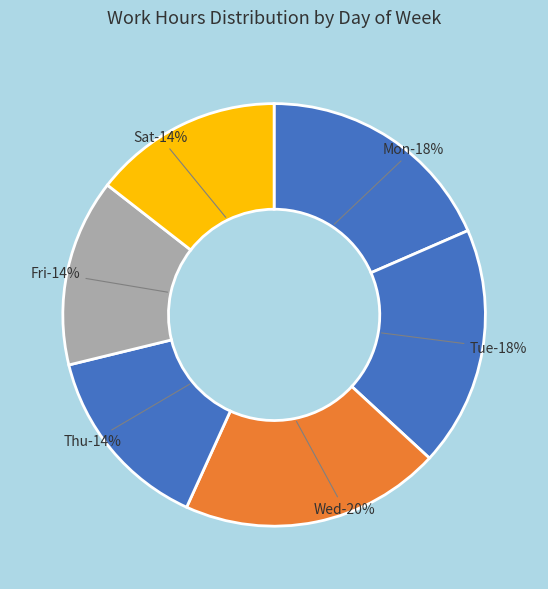

True or false: Fri accounts for 6% of the total.

False